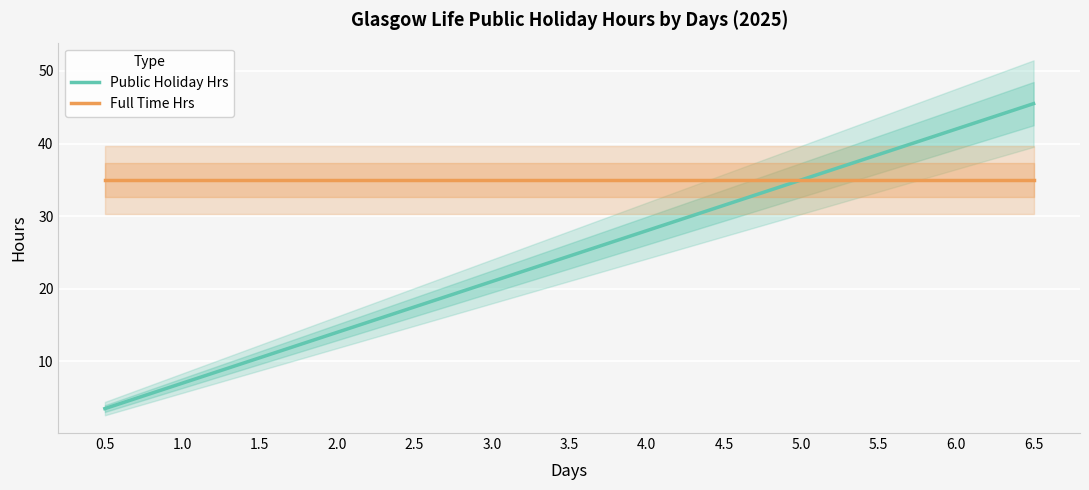

Which category has the highest value in the Public Holiday Hrs series?

6.5